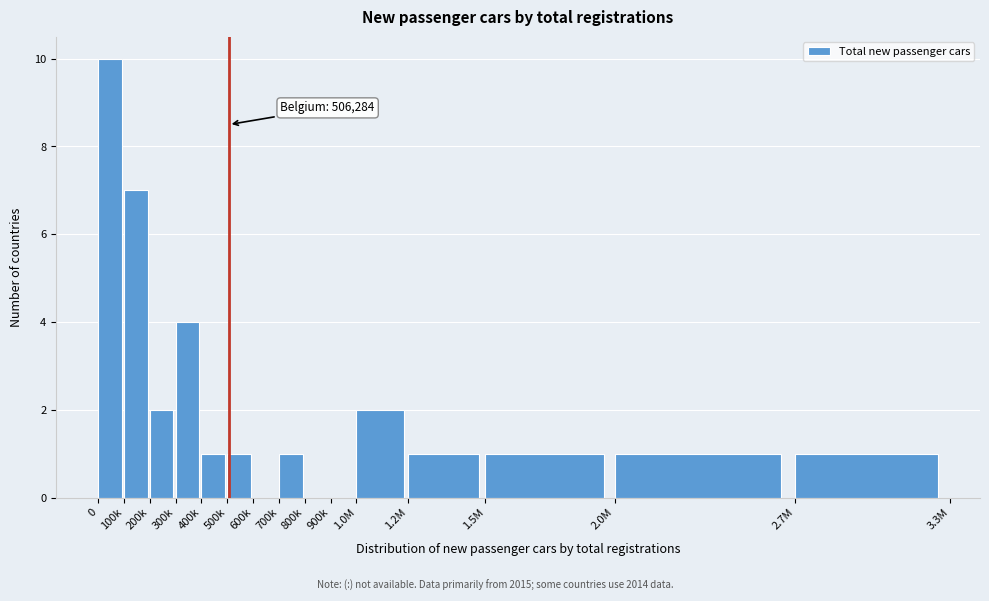

Reading left to right, transcribe all the data shown in this chart.

0=10	100k=7	200k=2	300k=4	400k=1	500k=1	600k=0	700k=1	800k=0	900k=0	1.0M=2	1.2M=1	1.5M=1	2.0M=1	2.7M=1